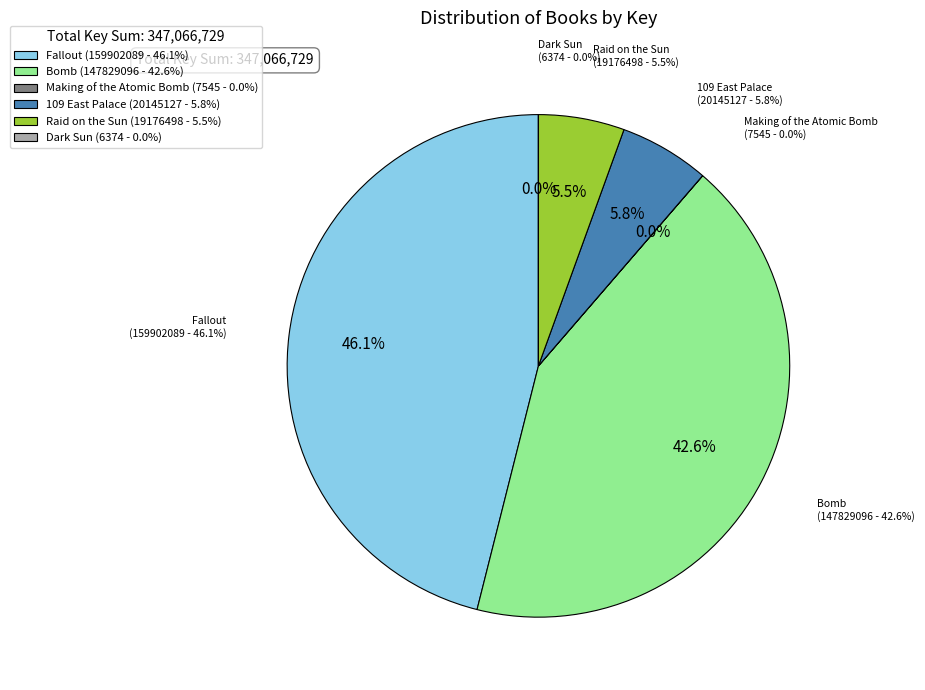

The Making of the Atomic Bomb slice represents 1% of the pie. True or false?

False